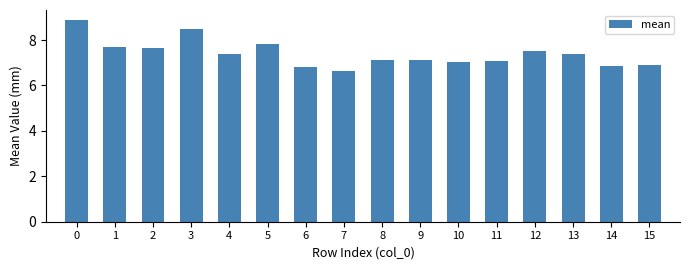

Reading right to left, what are all the values shown in this chart?

15=6.9	14=6.8	13=7.4	12=7.5	11=7.1	10=7.0	9=7.1	8=7.1	7=6.7	6=6.8	5=7.8	4=7.4	3=8.5	2=7.7	1=7.7	0=8.9